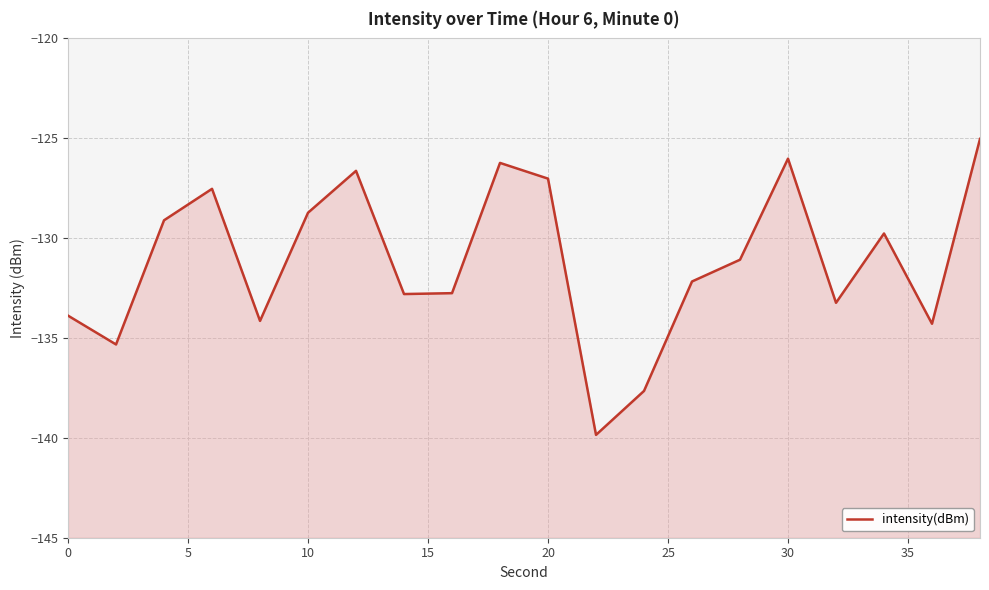

How many points are higher than both their immediate neighbors (excluding endpoints)?

5